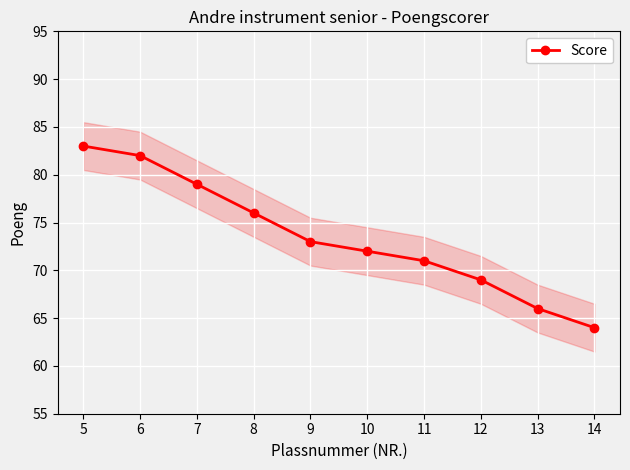

Rank the categories by value from lowest to highest.

14, 13, 12, 11, 10, 9, 8, 7, 6, 5